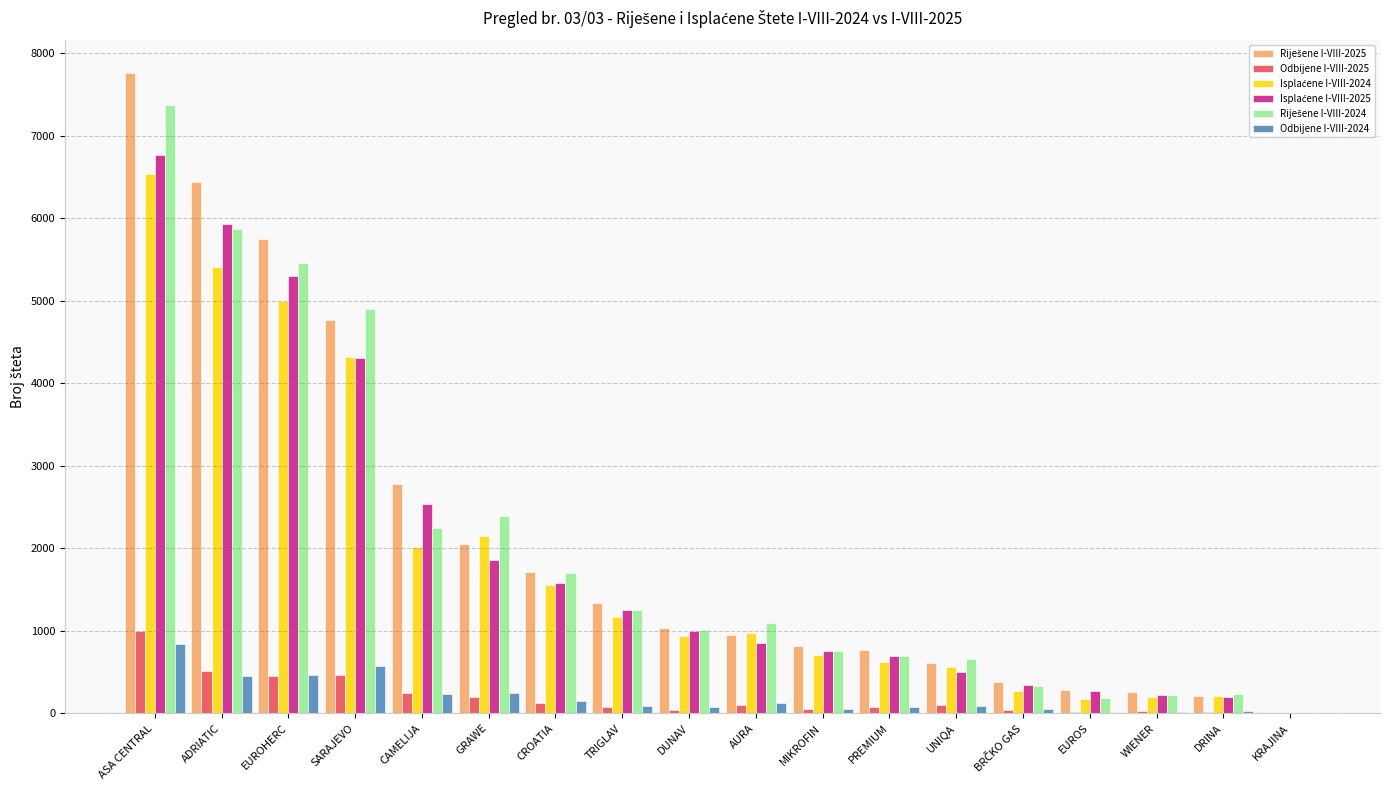

What is the maximum value for Odbijene I-VIII-2024?

836